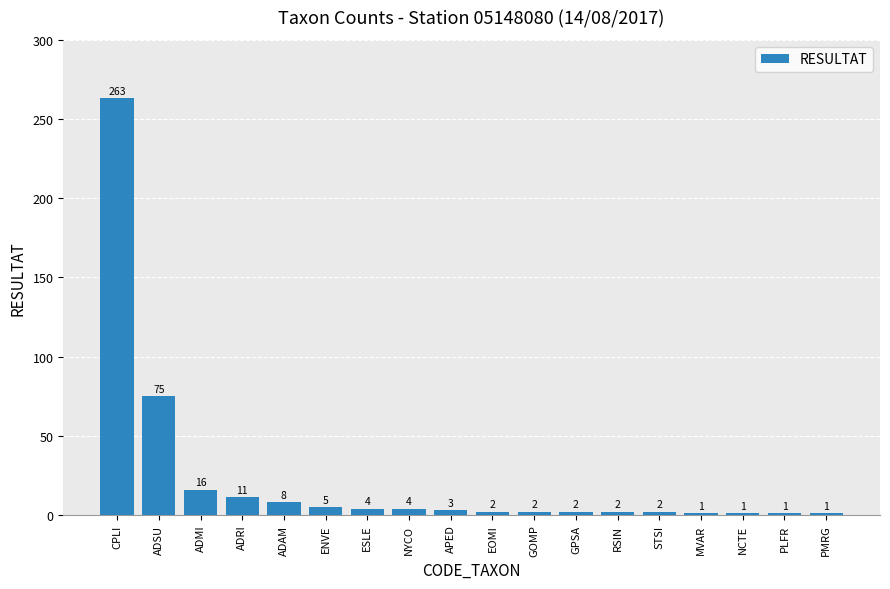

What is the minimum value shown in the chart?

1